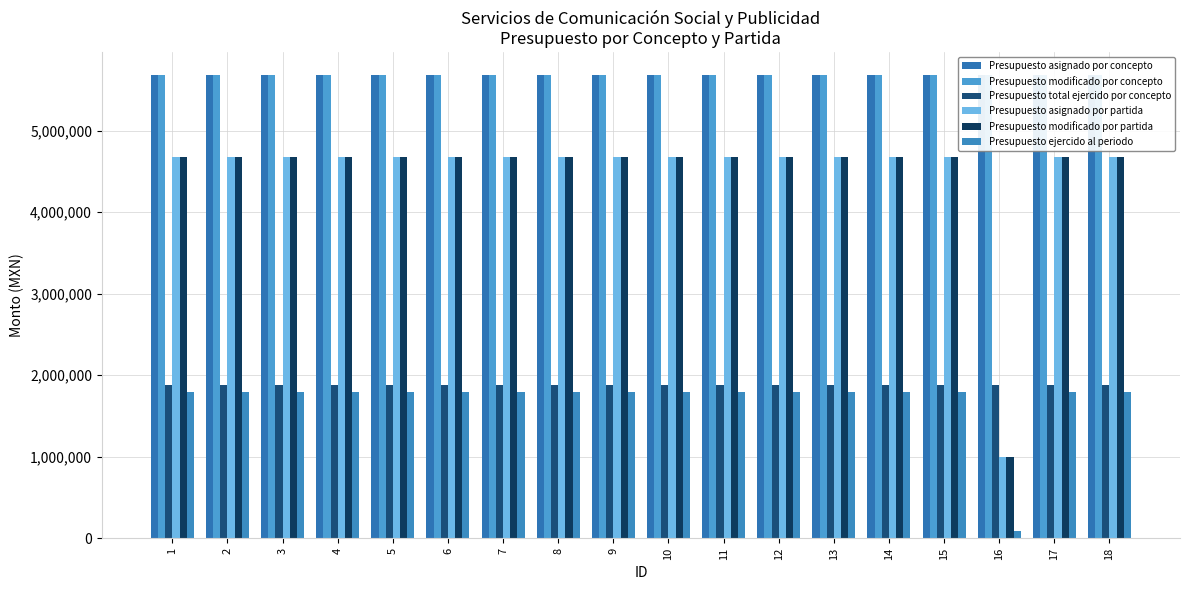

What is the approximate value of Presupuesto asignado por concepto at 12?

5680000